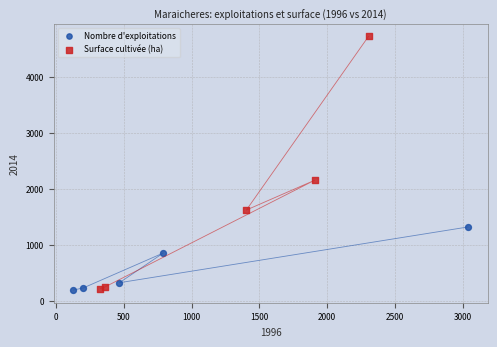

Which series has the widest spread of Y values?

Surface cultivée (ha)